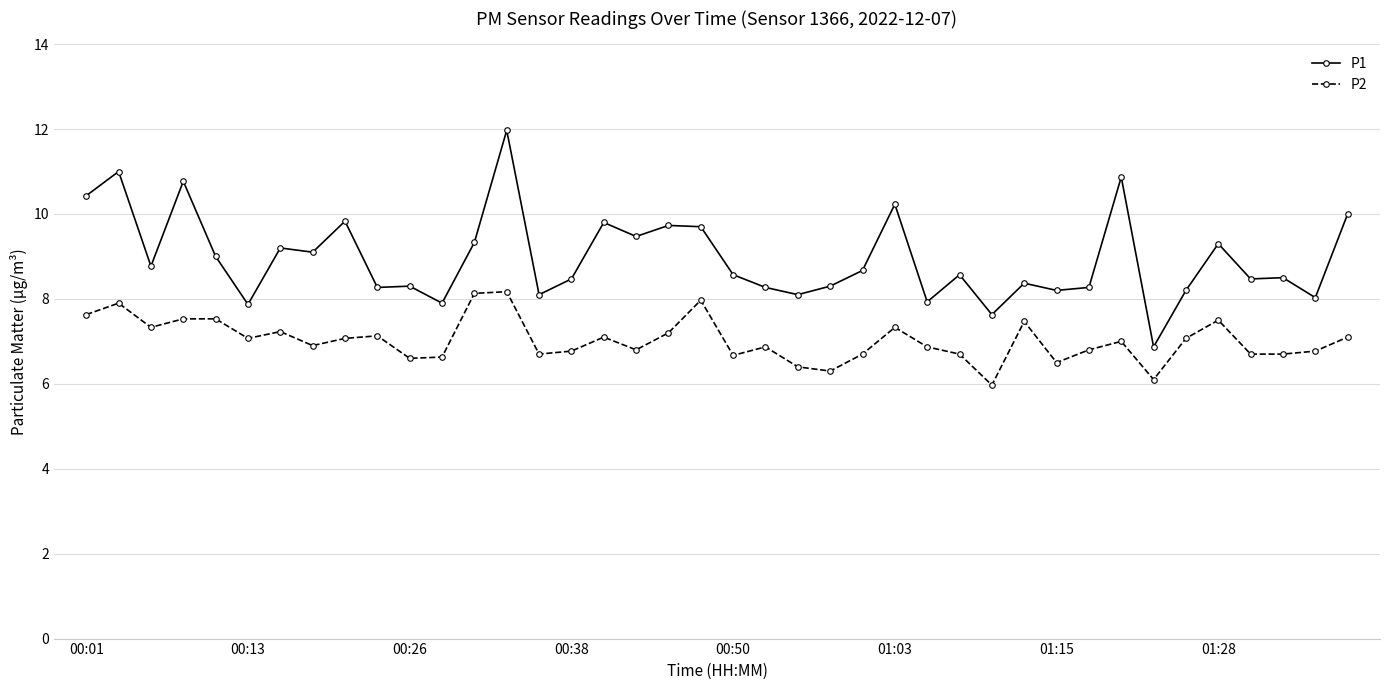

List the series in order of their peak value, highest first.

P1, P2